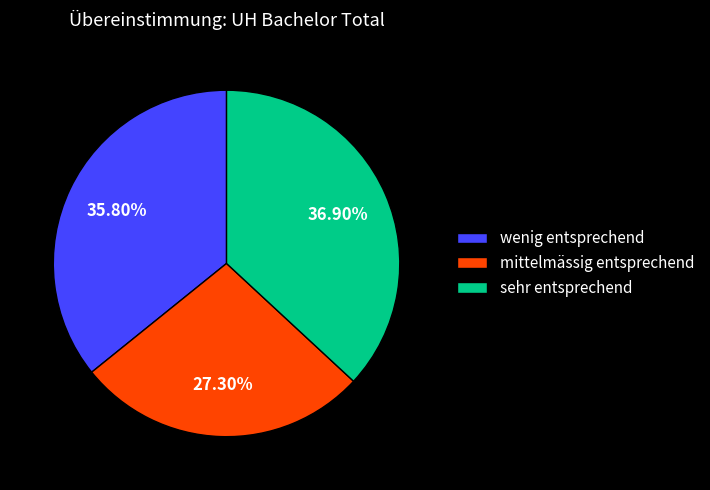

Rank the categories by value from lowest to highest.

mittelmässig entsprechend, wenig entsprechend, sehr entsprechend